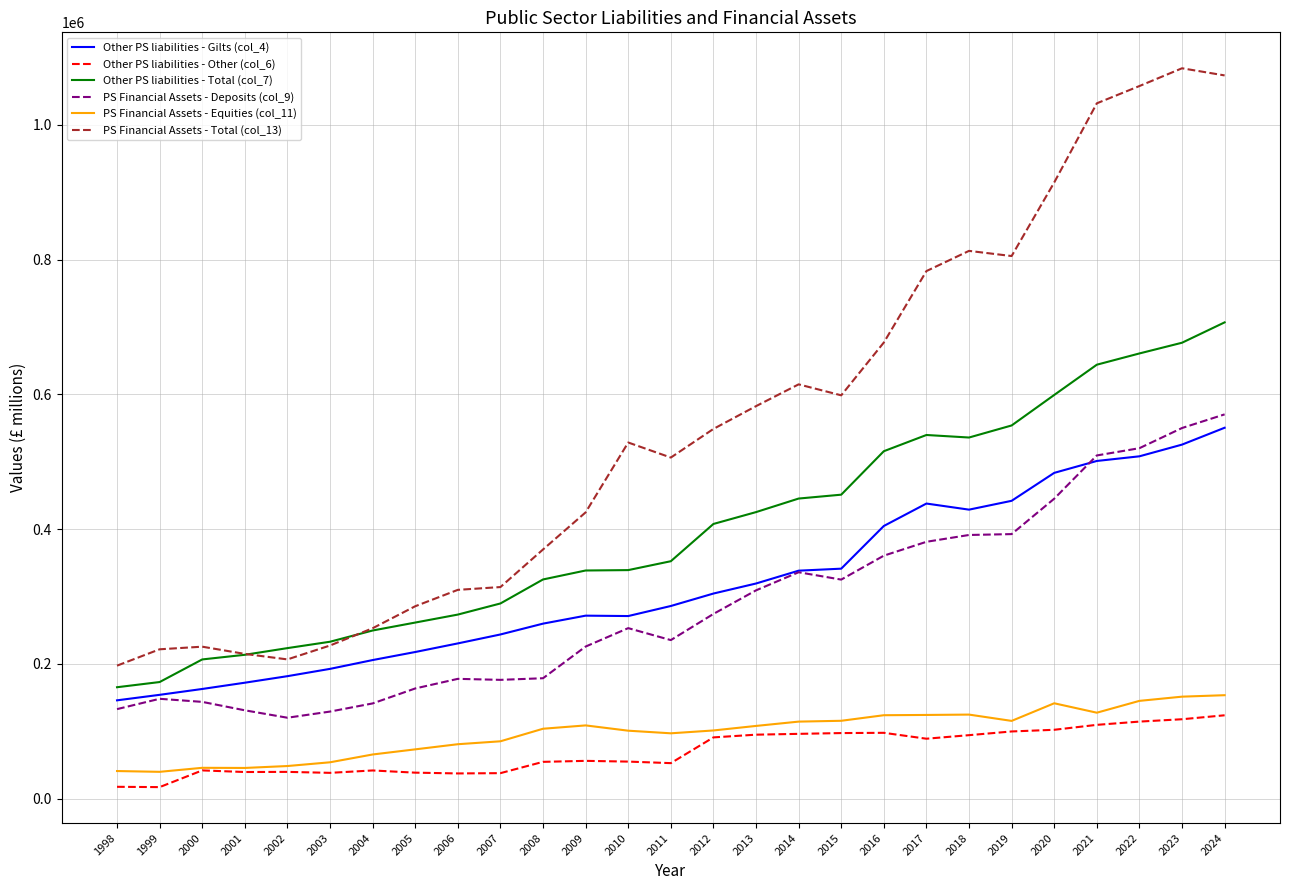

How many lines are shown in the chart?

6